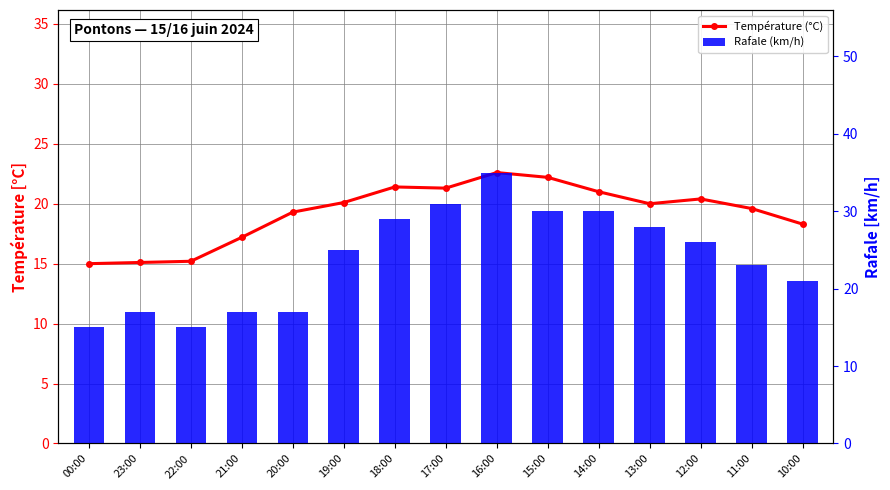

The Rafale (km/h) series shows 35.0 at 16:00. True or false?

True